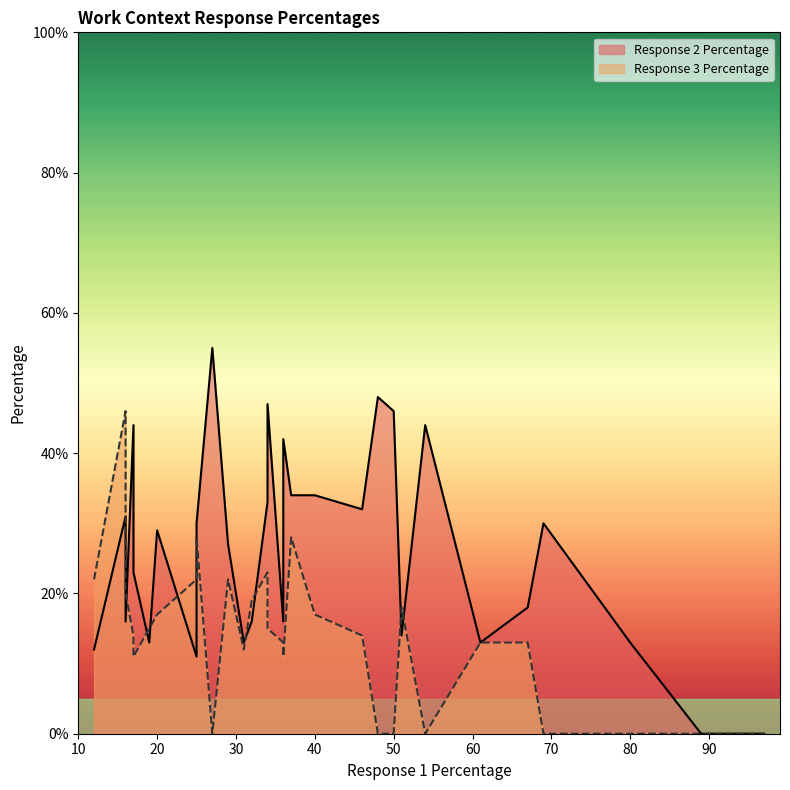

Rank the categories by Response 2 Percentage value from lowest to highest.

97, 89, 25, 12, 80, 61, 31, 19, 51, 32, 36, 16, 67, 17, 29, 20, 69, 25, 16, 46, 34, 37, 40, 36, 54, 17, 50, 34, 48, 27